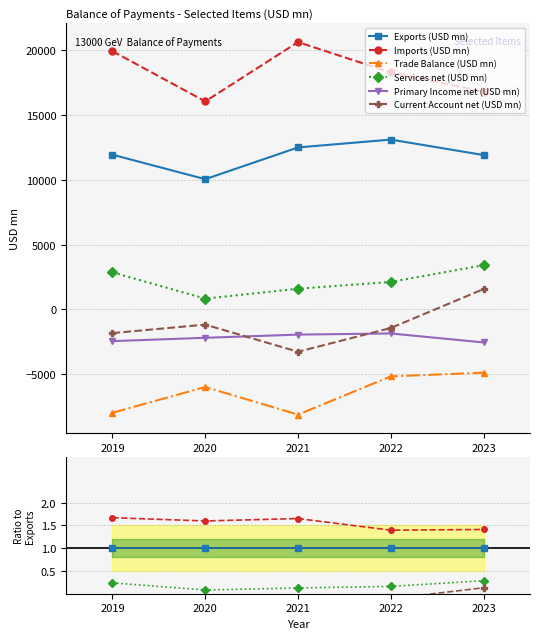

Which series has the widest spread of values?

Current Account net (USD mn)